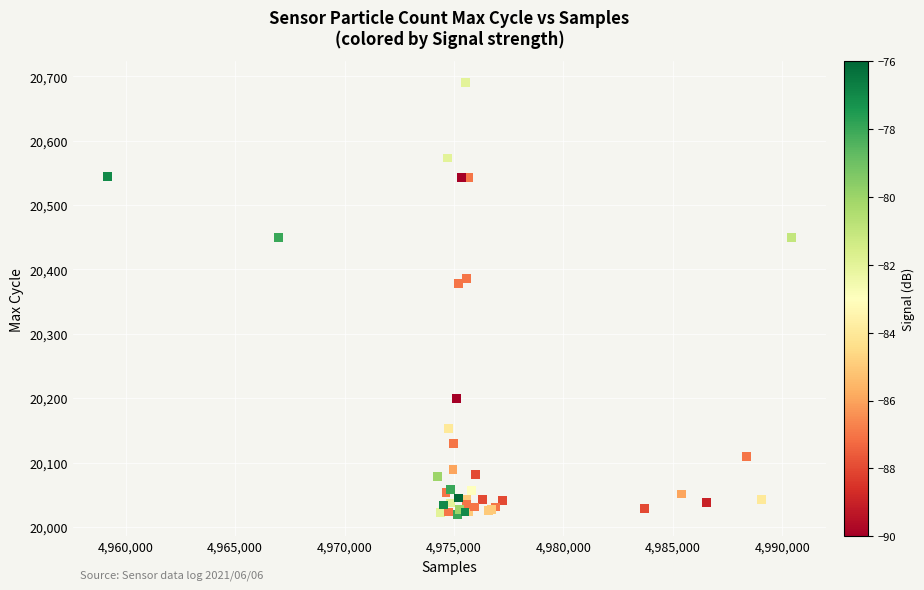

What Y value in the scatter plot is closest to 20354?

20378